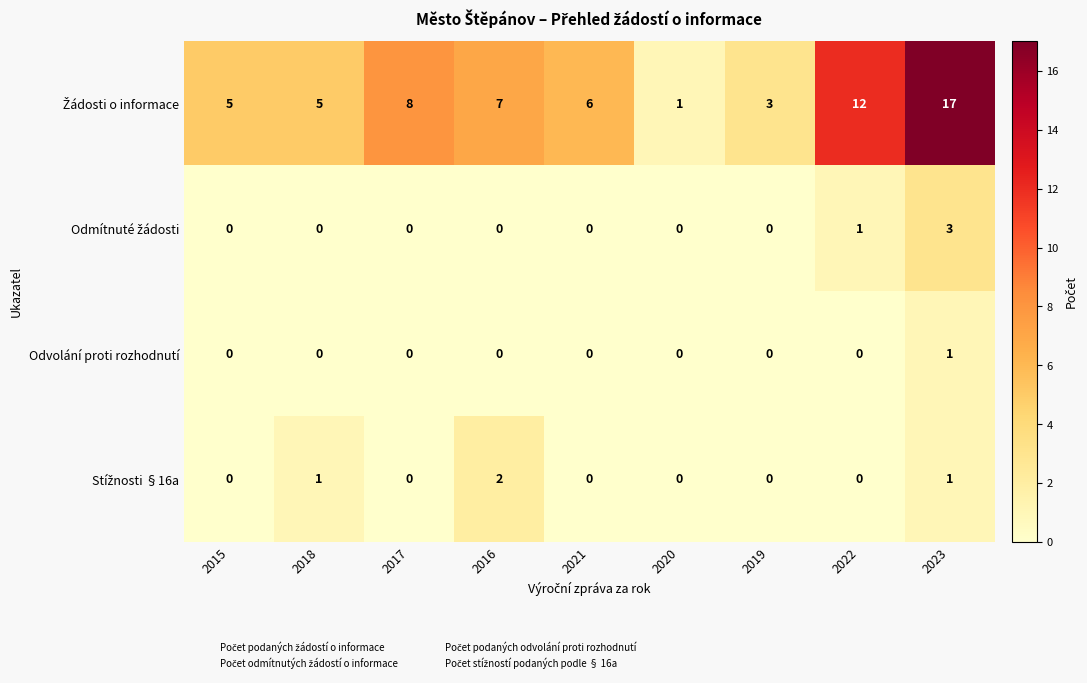

How many data points does each series have?

9